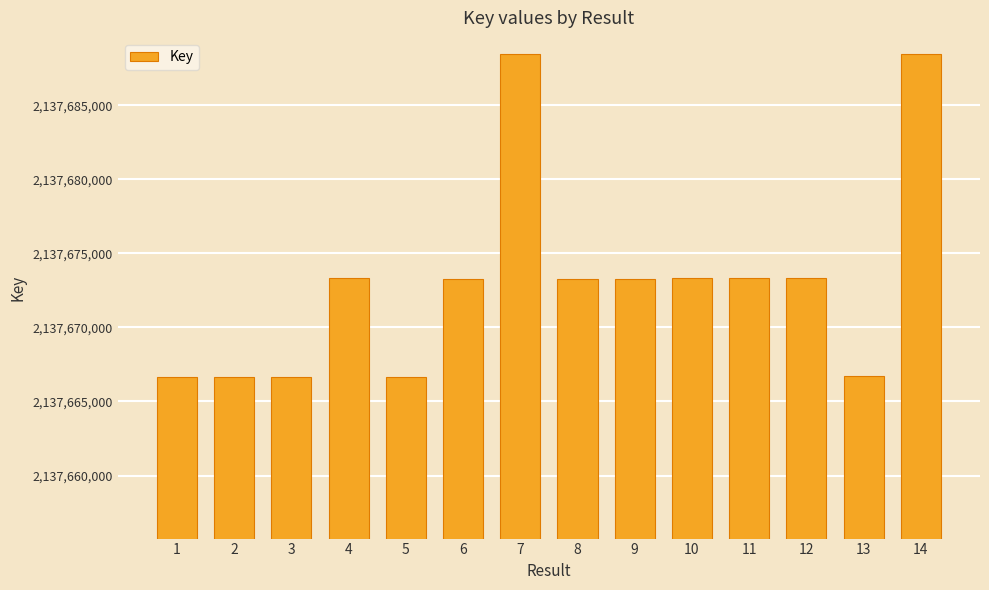

What is the difference between the values at 14 and 3?

21807